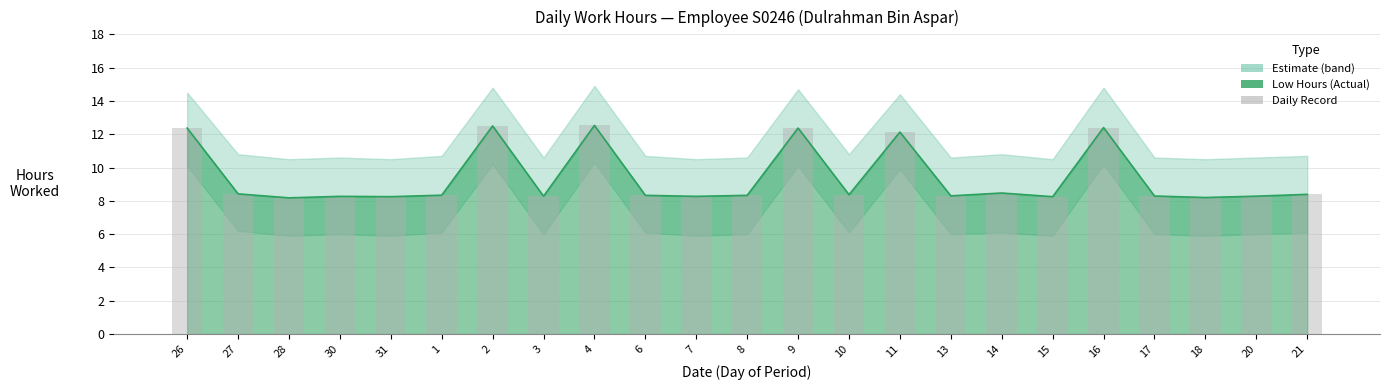

What is the value of the 22nd bar from the left?

8.3